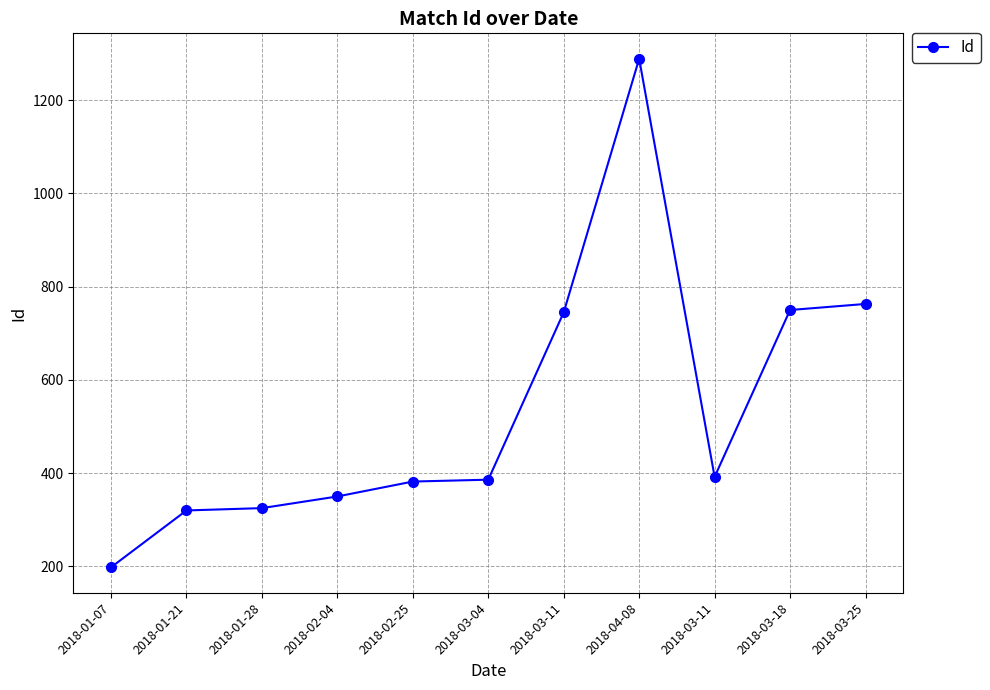

Count the number of data series in this chart.

1